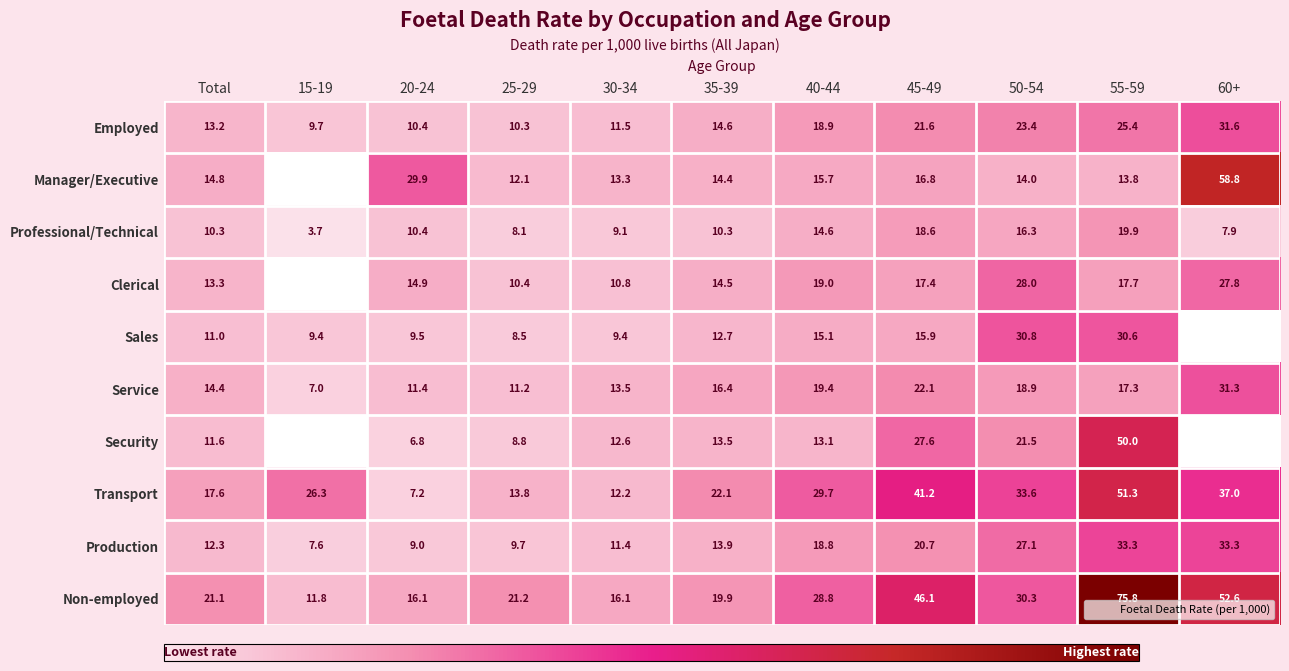

At which label does Production reach its minimum?

15-19